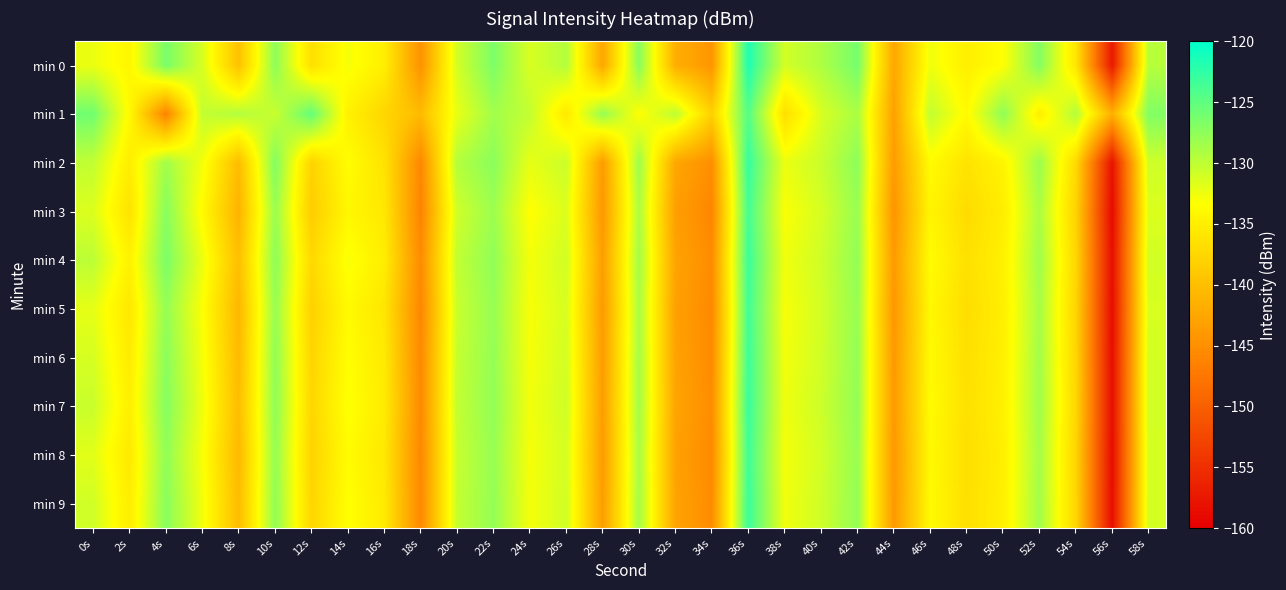

Reading left to right, list all the values displayed in this chart.

min 0: 0s=-132.3	2s=-134.2	4s=-126.4	6s=-131.2	8s=-139.7	10s=-127.4	12s=-136.6	14s=-132.9	16s=-135.0	18s=-144.7	20s=-131.0	22s=-126.6	24s=-131.3	26s=-129.4	28s=-142.5	30s=-127.1	32s=-141.7	34s=-144.4	36s=-121.7	38s=-131.0	40s=-129.2	42s=-126.2	44s=-142.5	46s=-132.6	48s=-135.0	50s=-133.3	52s=-126.9	54s=-135.9	56s=-157.4	58s=-129.6
min 1: 0s=-125.9	2s=-133.9	4s=-146.3	6s=-130.2	8s=-129.4	10s=-130.5	12s=-125.3	14s=-134.7	16s=-137.6	18s=-140.4	20s=-132.1	22s=-128.5	24s=-130.2	26s=-135.6	28s=-127.8	30s=-133.4	32s=-129.9	34s=-138.2	36s=-124.5	38s=-136.7	40s=-131.3	42s=-128.9	44s=-143.2	46s=-130.1	48s=-133.8	50s=-127.5	52s=-135.0	54s=-129.3	56s=-141.6	58s=-126.8
min 2: 0s=-130.1	2s=-135.2	4s=-128.4	6s=-132.7	8s=-140.3	10s=-126.8	12s=-137.9	14s=-133.5	16s=-136.2	18s=-145.8	20s=-129.4	22s=-127.3	24s=-132.1	26s=-130.6	28s=-143.7	30s=-128.2	32s=-142.5	34s=-145.1	36s=-122.9	38s=-132.3	40s=-130.5	42s=-127.4	44s=-143.8	46s=-133.7	48s=-136.2	50s=-134.5	52s=-128.1	54s=-137.2	56s=-158.1	58s=-130.8
min 3: 0s=-131.5	2s=-136.3	4s=-127.1	6s=-133.8	8s=-141.2	10s=-128.0	12s=-138.6	14s=-134.1	16s=-135.7	18s=-146.2	20s=-130.8	22s=-128.2	24s=-133.4	26s=-131.5	28s=-144.1	30s=-129.0	32s=-143.3	34s=-146.0	36s=-123.7	38s=-133.1	40s=-131.2	42s=-128.0	44s=-144.5	46s=-134.3	48s=-137.0	50s=-135.2	52s=-128.9	54s=-137.9	56s=-158.8	58s=-131.5
min 4: 0s=-129.8	2s=-134.7	4s=-126.5	6s=-132.3	8s=-140.0	10s=-127.4	12s=-137.3	14s=-133.0	16s=-135.1	18s=-145.4	20s=-130.1	22s=-127.6	24s=-132.8	26s=-130.9	28s=-143.4	30s=-128.5	32s=-142.8	34s=-145.4	36s=-123.2	38s=-132.6	40s=-130.8	42s=-127.7	44s=-143.9	46s=-133.6	48s=-136.5	50s=-134.8	52s=-128.4	54s=-137.5	56s=-158.4	58s=-131.0
min 5: 0s=-132.0	2s=-135.8	4s=-127.8	6s=-133.2	8s=-140.8	10s=-127.9	12s=-138.1	14s=-133.8	16s=-135.9	18s=-145.9	20s=-130.5	22s=-127.9	24s=-133.0	26s=-131.2	28s=-143.8	30s=-128.8	32s=-143.1	34s=-145.7	36s=-123.5	38s=-132.9	40s=-131.0	42s=-127.9	44s=-144.2	46s=-134.0	48s=-136.8	50s=-135.0	52s=-128.7	54s=-137.7	56s=-158.6	58s=-131.3
min 6: 0s=-131.2	2s=-135.4	4s=-127.3	6s=-132.8	8s=-140.5	10s=-127.6	12s=-137.7	14s=-133.4	16s=-135.5	18s=-145.6	20s=-130.3	22s=-127.8	24s=-132.9	26s=-131.0	28s=-143.6	30s=-128.6	32s=-142.9	34s=-145.5	36s=-123.3	38s=-132.7	40s=-130.9	42s=-127.8	44s=-144.0	46s=-133.8	48s=-136.6	50s=-134.9	52s=-128.5	54s=-137.6	56s=-158.5	58s=-131.1
min 7: 0s=-130.5	2s=-135.0	4s=-127.0	6s=-132.5	8s=-140.2	10s=-127.5	12s=-137.5	14s=-133.2	16s=-135.3	18s=-145.5	20s=-130.2	22s=-127.7	24s=-132.7	26s=-130.8	28s=-143.5	30s=-128.5	32s=-142.7	34s=-145.3	36s=-123.1	38s=-132.5	40s=-130.7	42s=-127.7	44s=-143.9	46s=-133.7	48s=-136.5	50s=-134.8	52s=-128.4	54s=-137.5	56s=-158.4	58s=-131.0
min 8: 0s=-131.8	2s=-135.6	4s=-127.6	6s=-133.0	8s=-140.6	10s=-127.8	12s=-137.9	14s=-133.6	16s=-135.7	18s=-145.8	20s=-130.4	22s=-127.9	24s=-132.9	26s=-131.1	28s=-143.7	30s=-128.7	32s=-143.0	34s=-145.6	36s=-123.4	38s=-132.8	40s=-131.0	42s=-127.9	44s=-144.1	46s=-133.9	48s=-136.7	50s=-135.0	52s=-128.6	54s=-137.7	56s=-158.6	58s=-131.2
min 9: 0s=-130.9	2s=-135.2	4s=-127.2	6s=-132.6	8s=-140.3	10s=-127.6	12s=-137.6	14s=-133.3	16s=-135.4	18s=-145.7	20s=-130.3	22s=-127.8	24s=-132.8	26s=-130.9	28s=-143.5	30s=-128.6	32s=-142.8	34s=-145.4	36s=-123.2	38s=-132.6	40s=-130.8	42s=-127.8	44s=-144.0	46s=-133.8	48s=-136.6	50s=-134.9	52s=-128.5	54s=-137.6	56s=-158.5	58s=-131.1